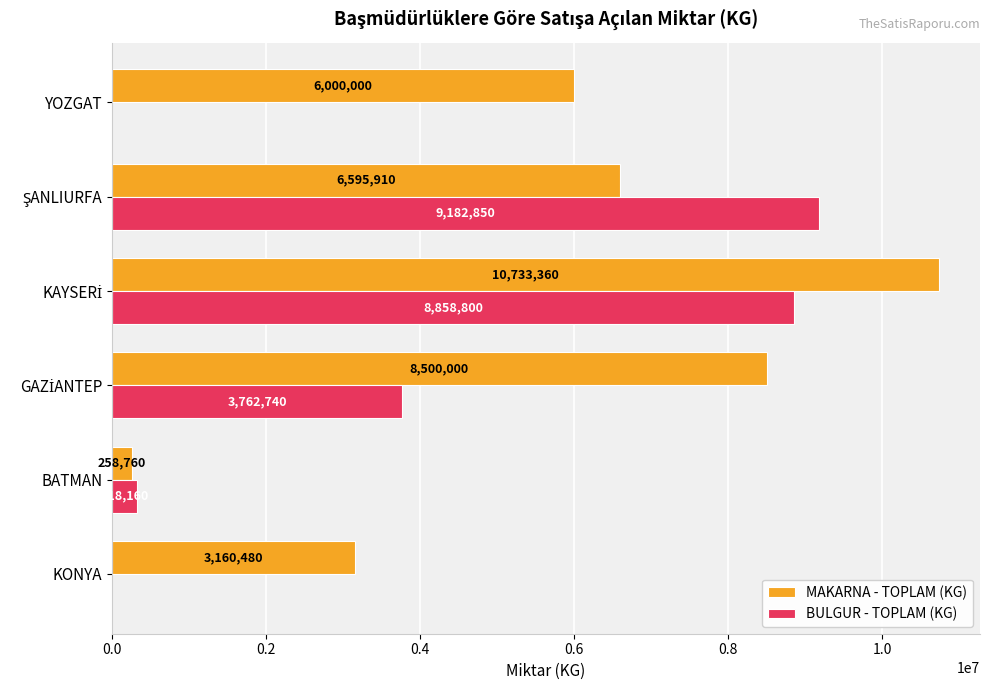

The BULGUR - TOPLAM (KG) series shows 0 at KONYA. True or false?

True